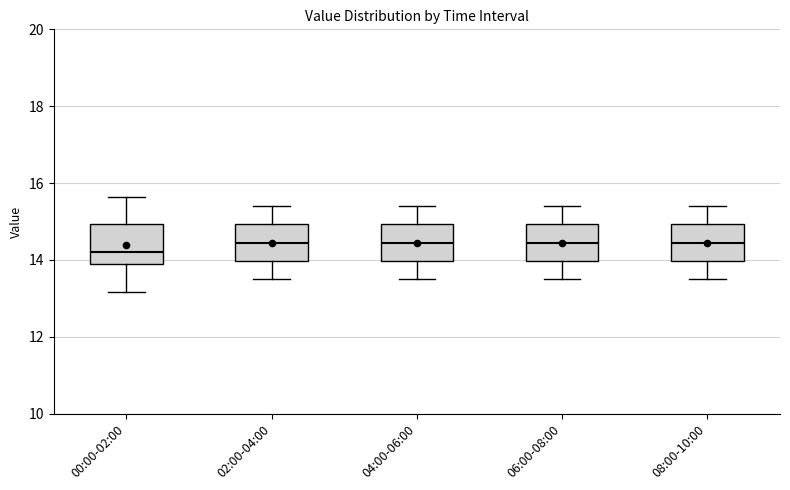

Reading left to right, transcribe this box plot: for each box, give where its median line is, the range the box spans, and where its two whiskers end, as read against the y-axis. The values are not printed on the chart, so give them approximately, as read against the axis.

00:00-02:00: median 14.2, box 14.0 to 15.0, whiskers 13.2 to 15.6
02:00-04:00: median 14.4, box 14.0 to 15.0, whiskers 13.6 to 15.4
04:00-06:00: median 14.4, box 14.0 to 15.0, whiskers 13.6 to 15.4
06:00-08:00: median 14.4, box 14.0 to 15.0, whiskers 13.6 to 15.4
08:00-10:00: median 14.4, box 14.0 to 15.0, whiskers 13.6 to 15.4